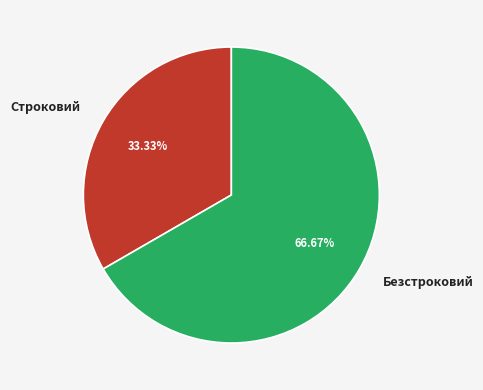

What percentage is the Безстроковий slice, to the nearest percent?

67%